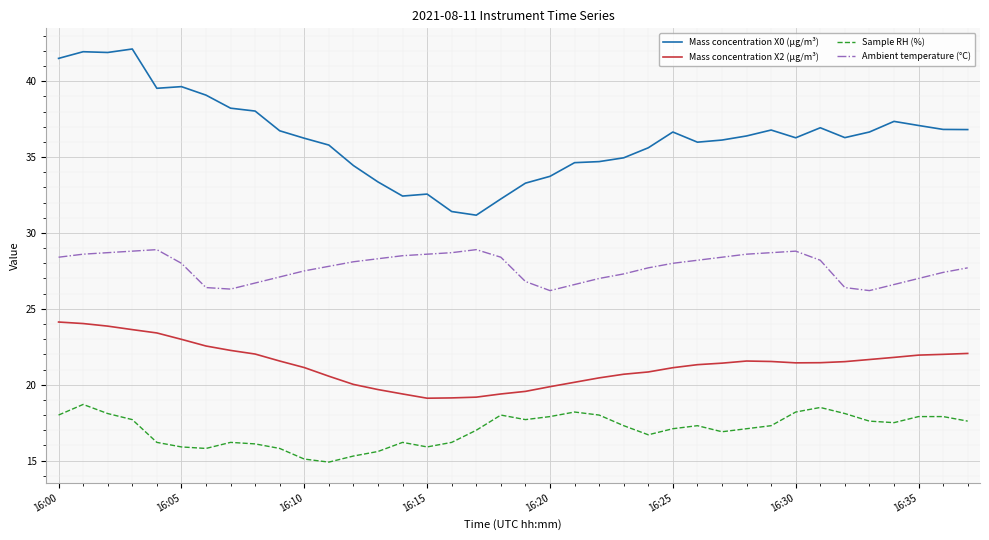

True or false: Sample RH (%) and Ambient temperature (°C) cross at least once.

False